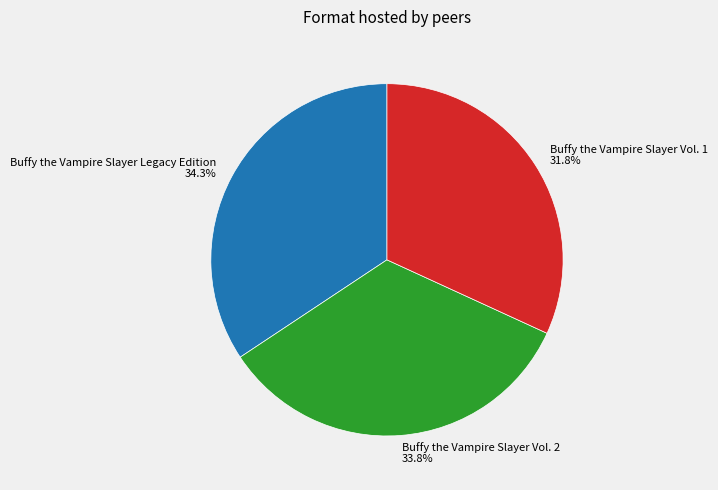

Is there any slice that represents more than half of the pie?

No